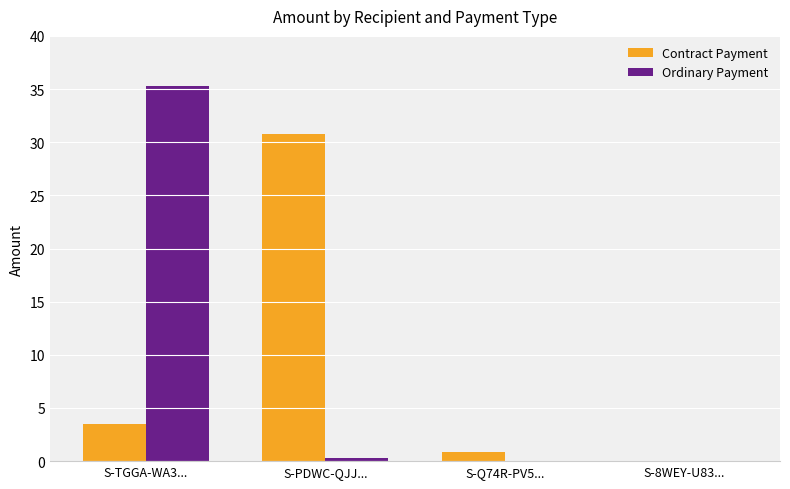

What is the sum of the Contract Payment values at S-TGGA-WA3... and S-PDWC-QJJ...?

34.3